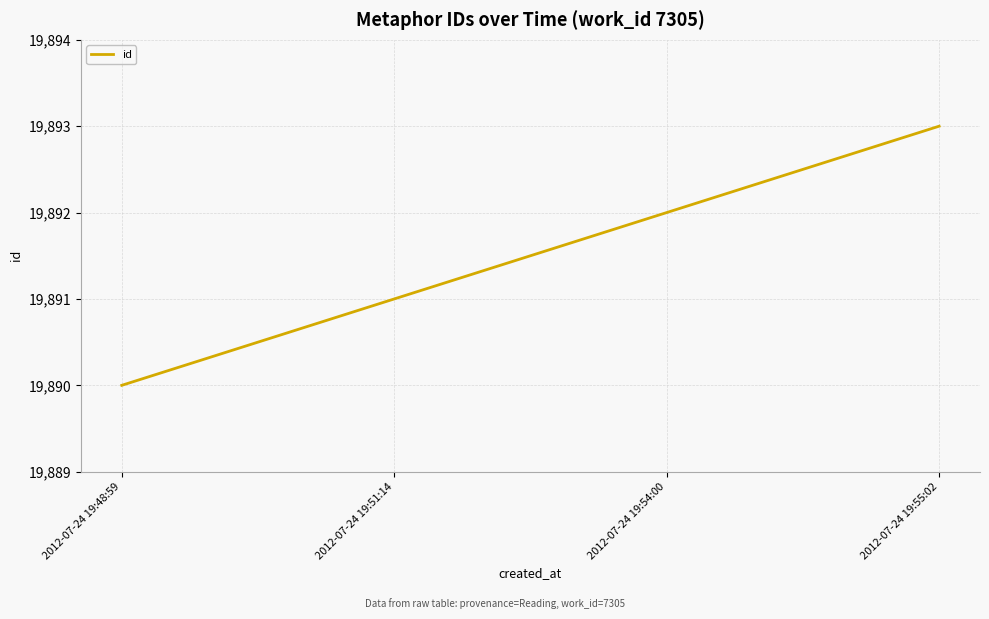

Is this an area chart (filled region under the line)?

No